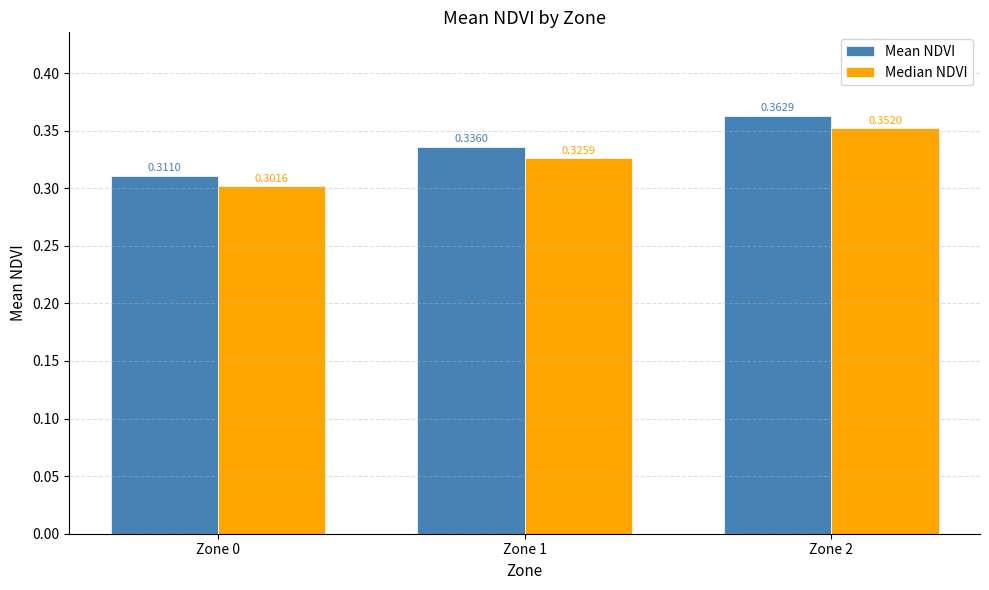

At Zone 2, list the series in order from smallest to largest.

Median NDVI, Mean NDVI